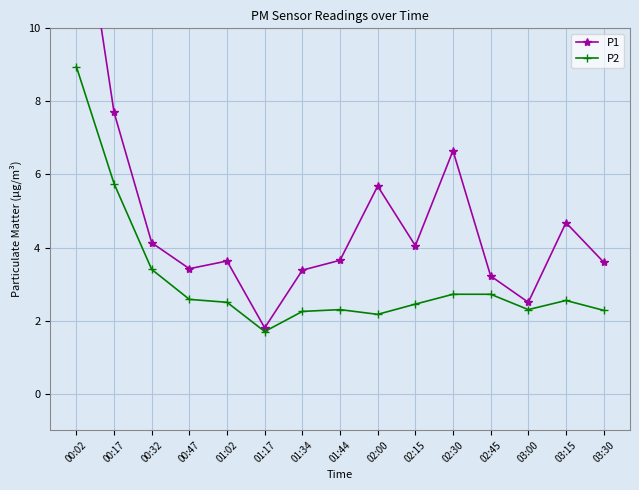

True or false: P2 has a value of 2.6 at 00:47.

True